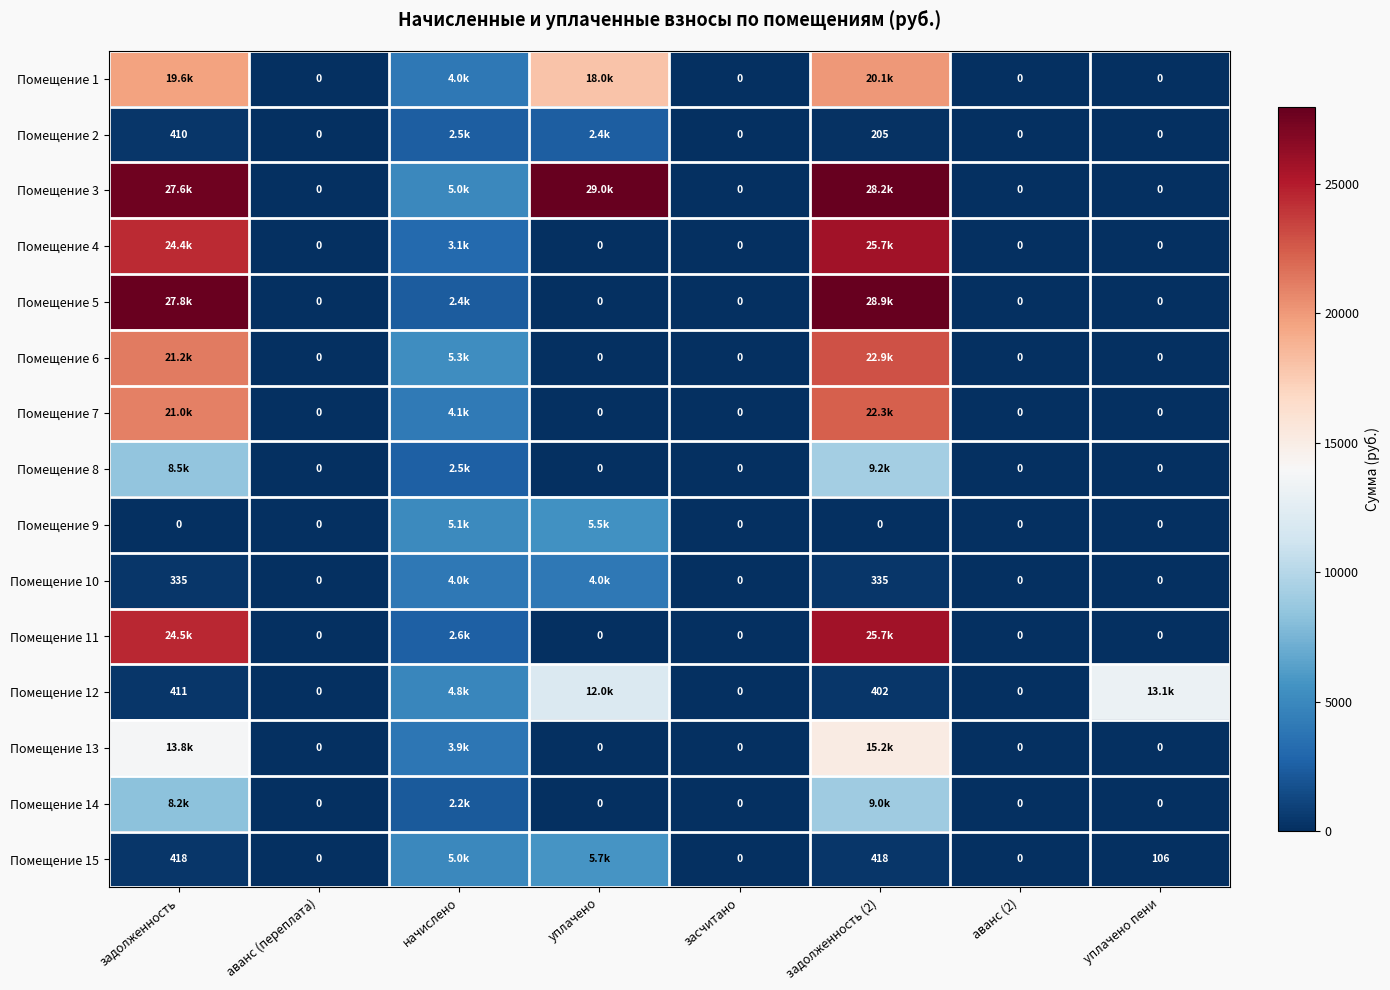

Which series has the largest total across all categories?

Помещение 3